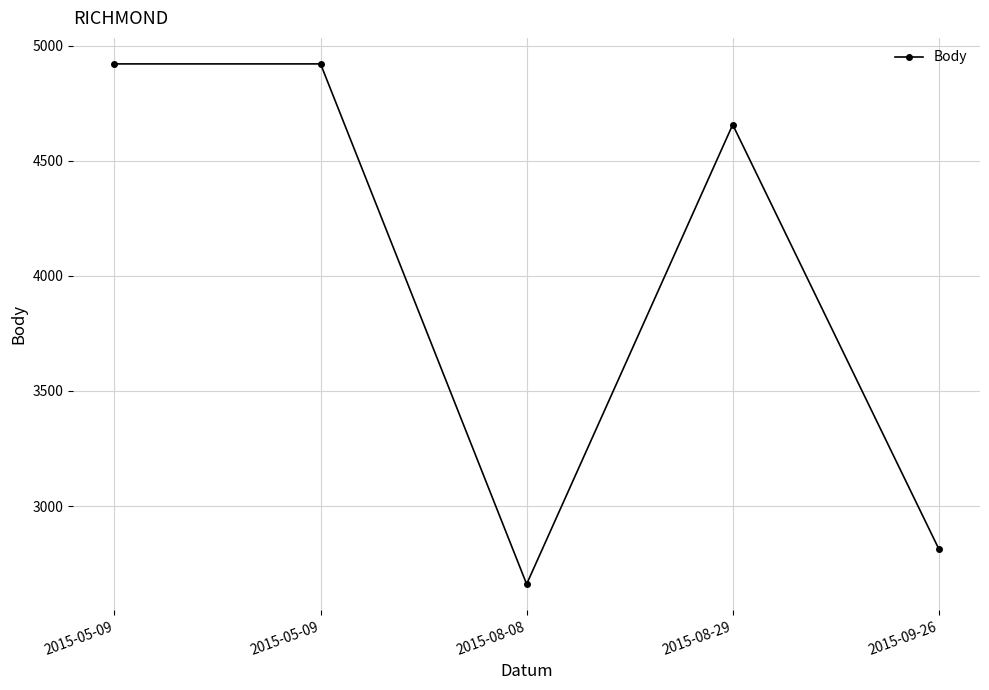

What is the label of the 5th point from the left?

2015-09-26